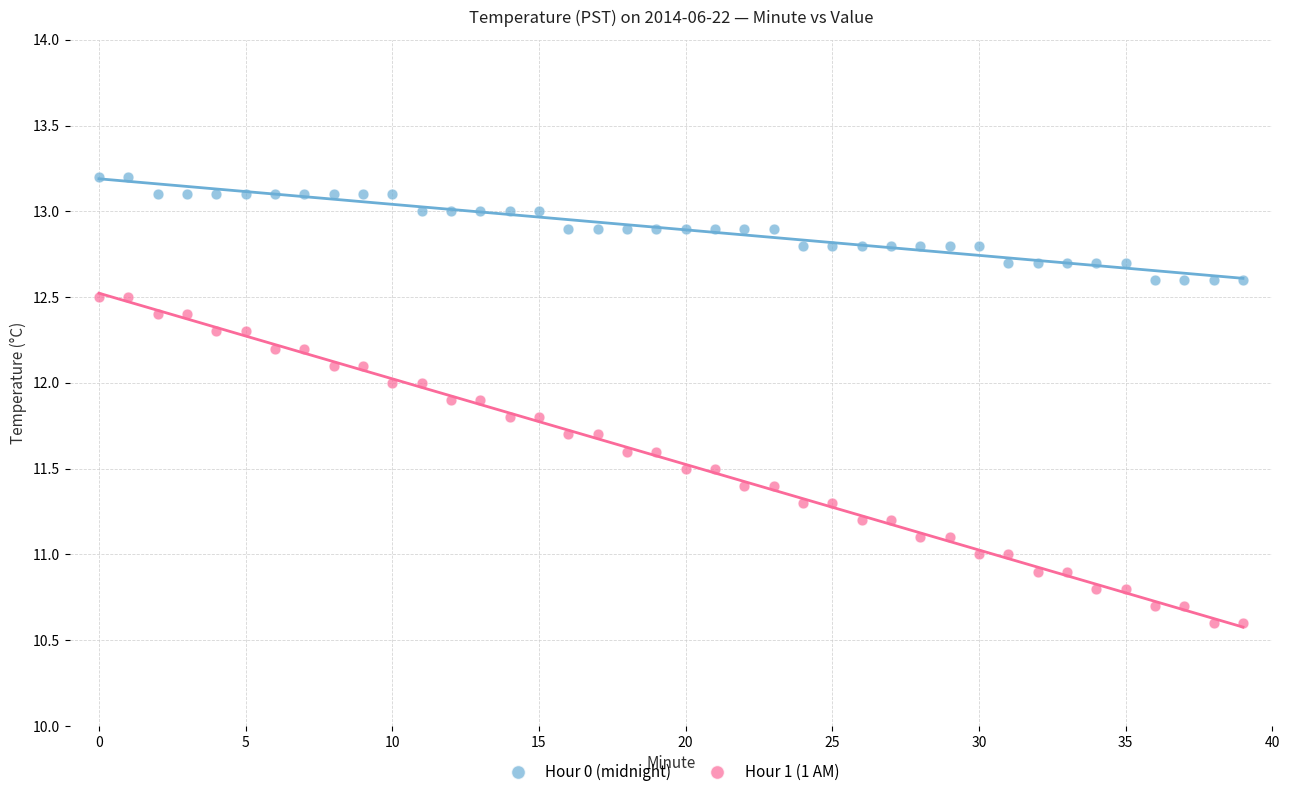

Which series has the largest Y range (max minus min)?

Hour 1 (1 AM)